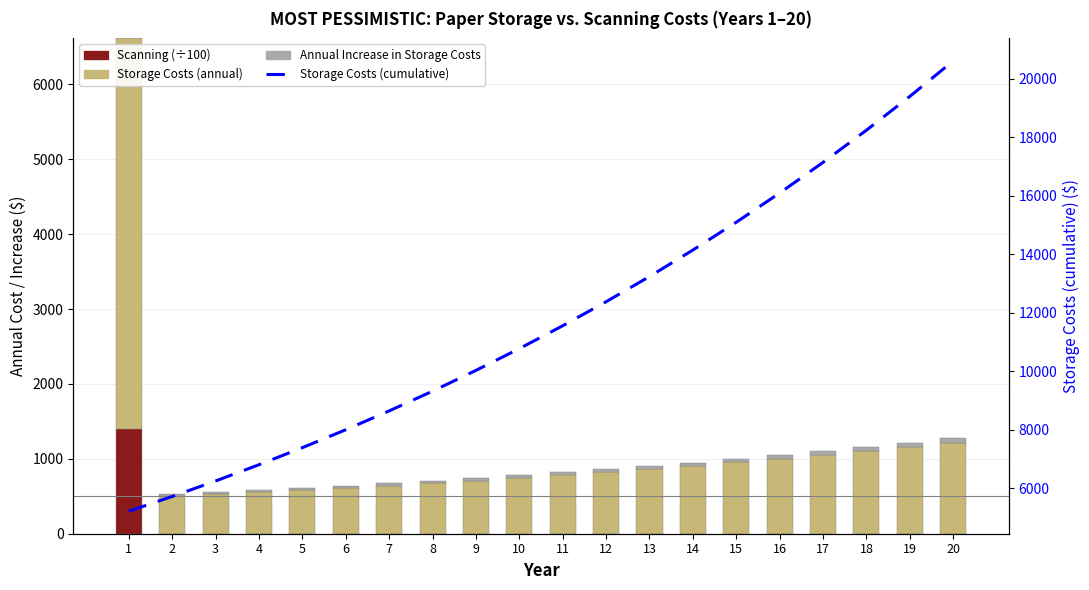

How many data points in Scanning (÷100) are above 0?

1